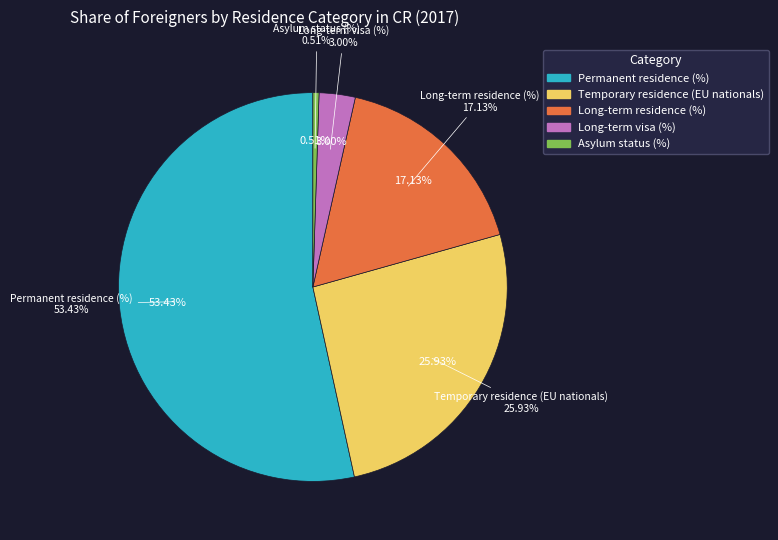

Is Long-term residence (%) the majority of the pie?

No